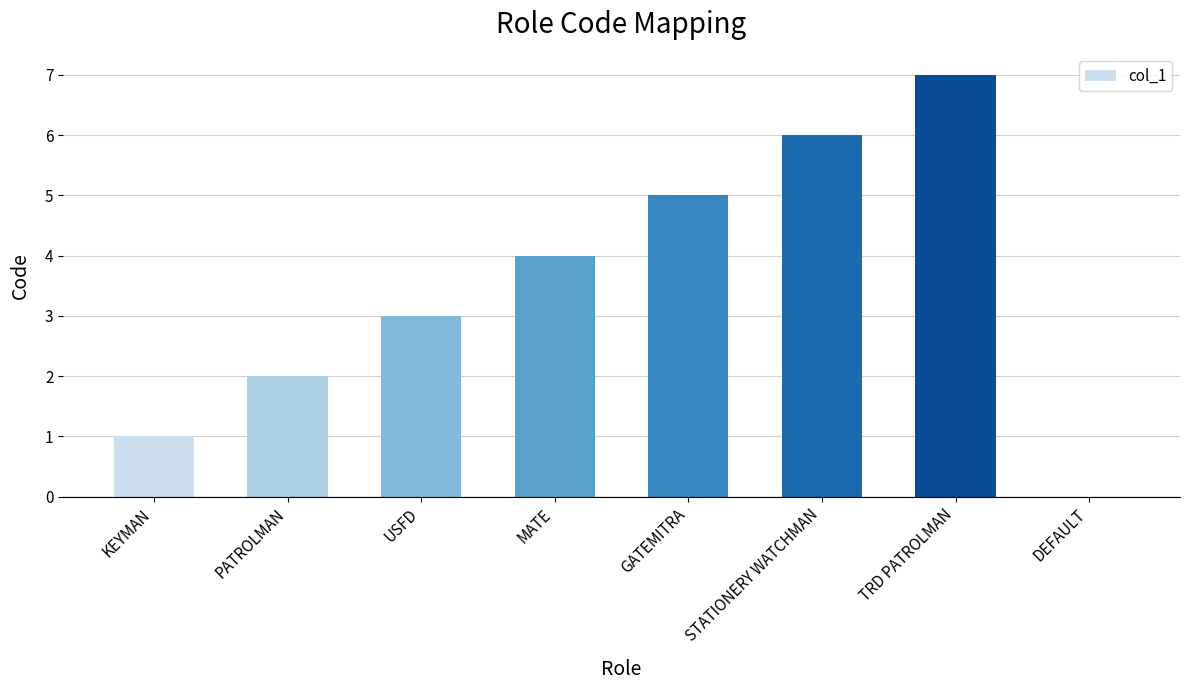

Count the number of data series in this chart.

1